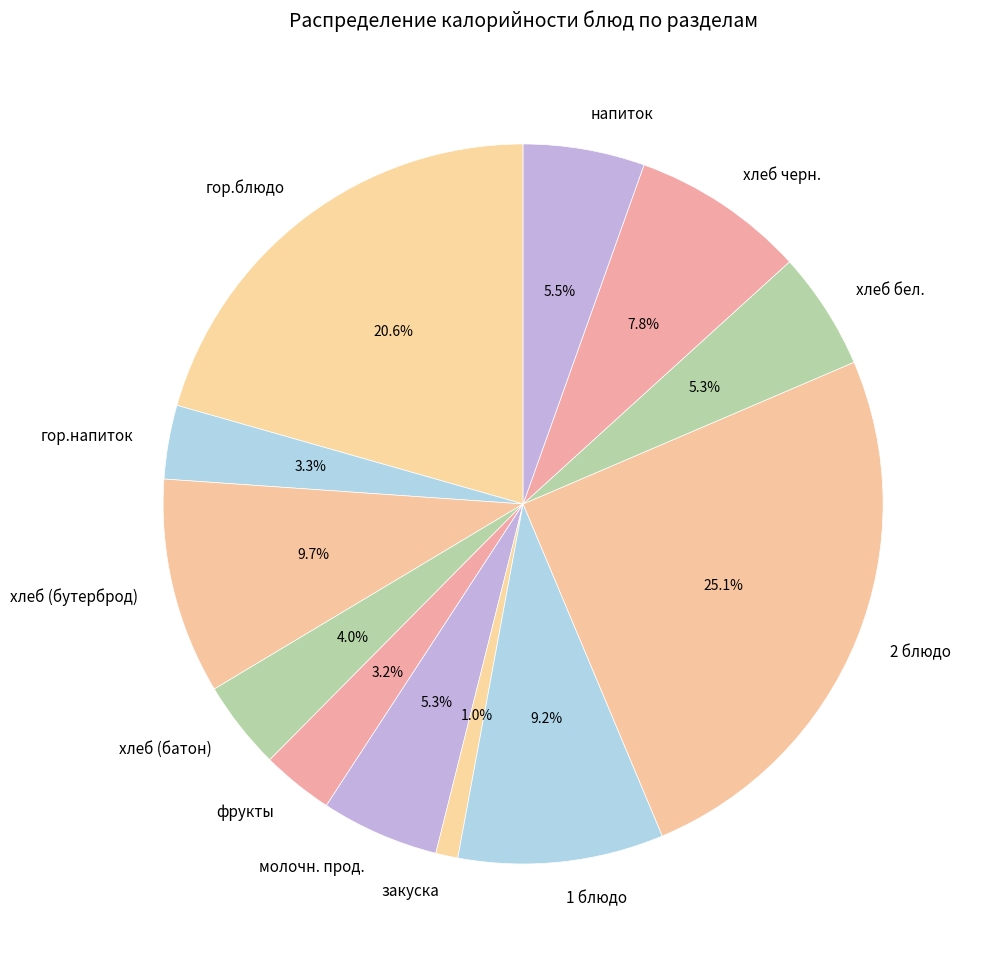

To the nearest percent, what is the difference between the 2 блюдо and хлеб (бутерброд) slice percentages?

15%